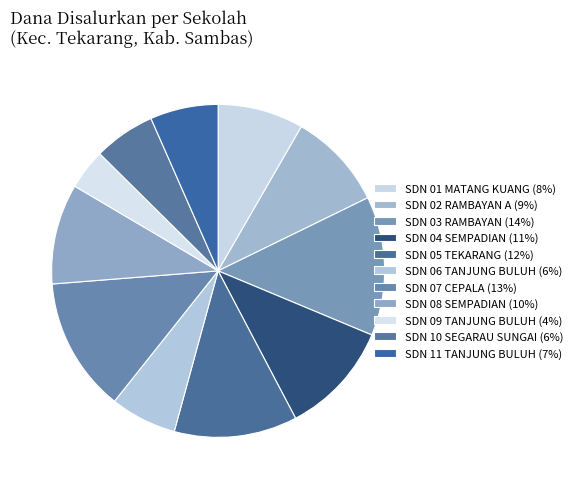

How many slices are in this pie chart?

11